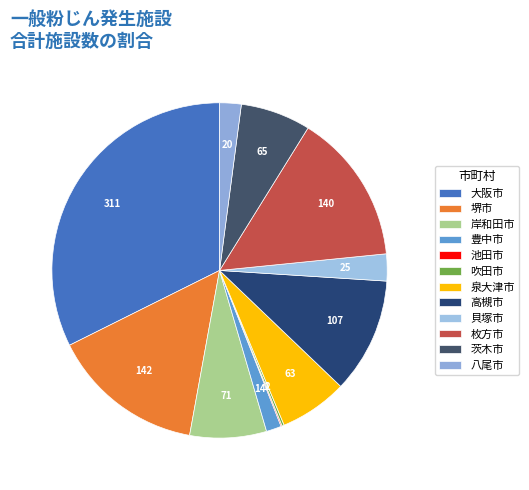

The 吹田市 slice represents 0% of the pie. True or false?

True